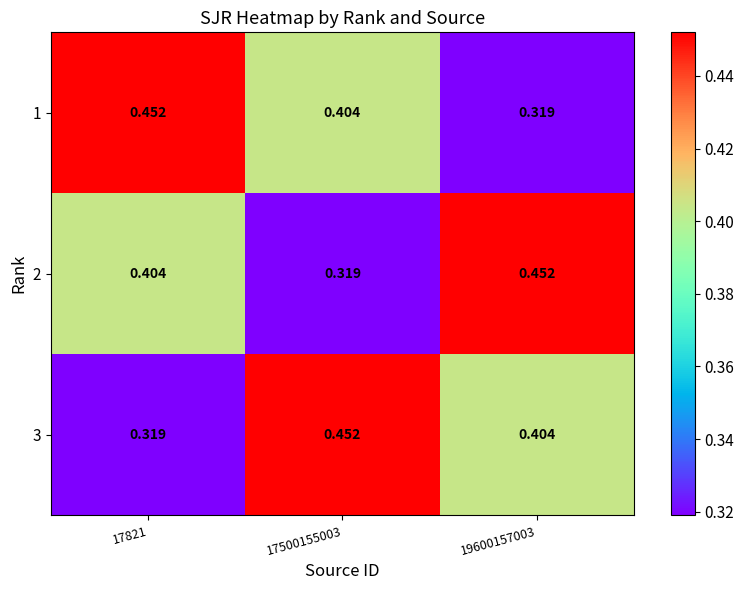

Is the value of 1 at 19600157003 greater than the value of 2 at 19600157003?

No